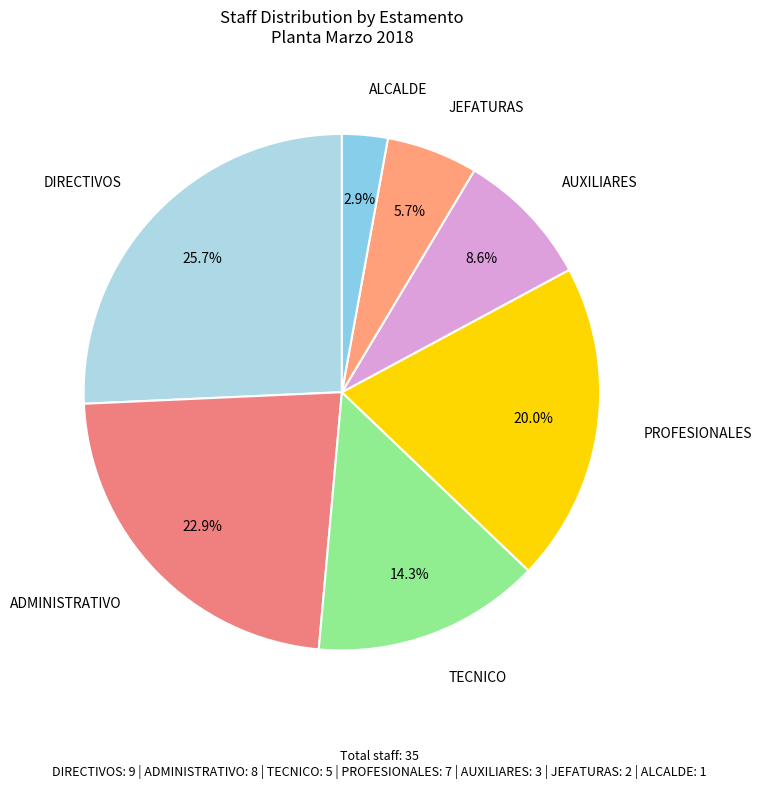

To the nearest percent, what is the difference between the largest and smallest slice percentages?

23%